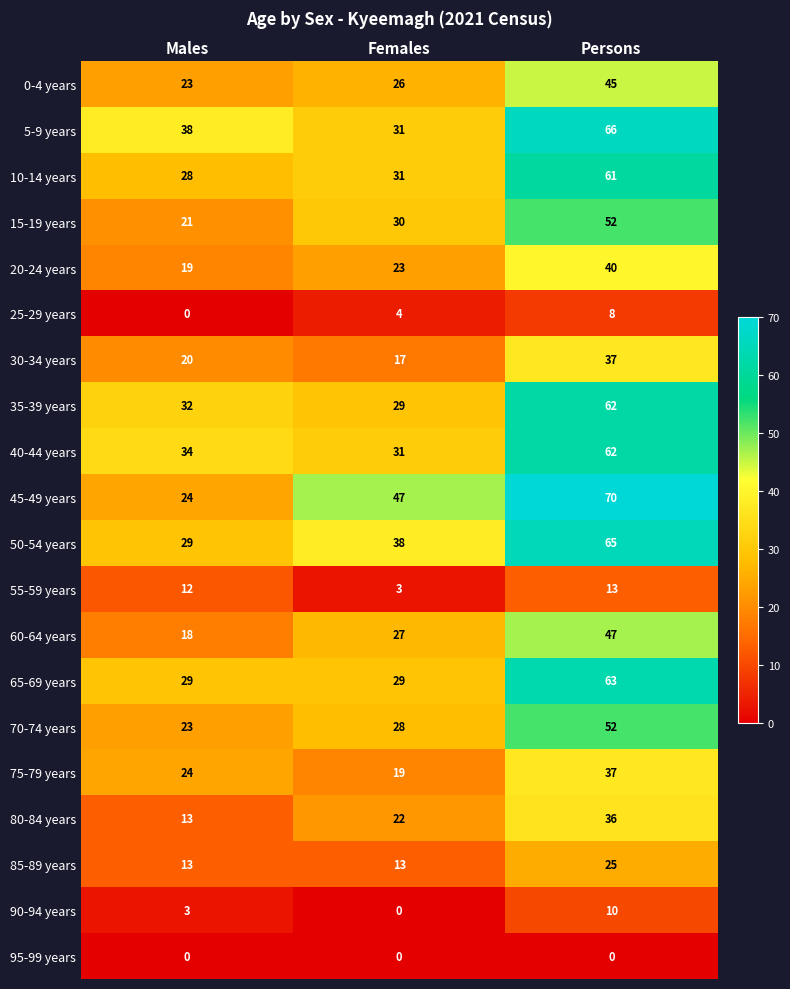

At which category does the chart reach its peak across all series?

Persons